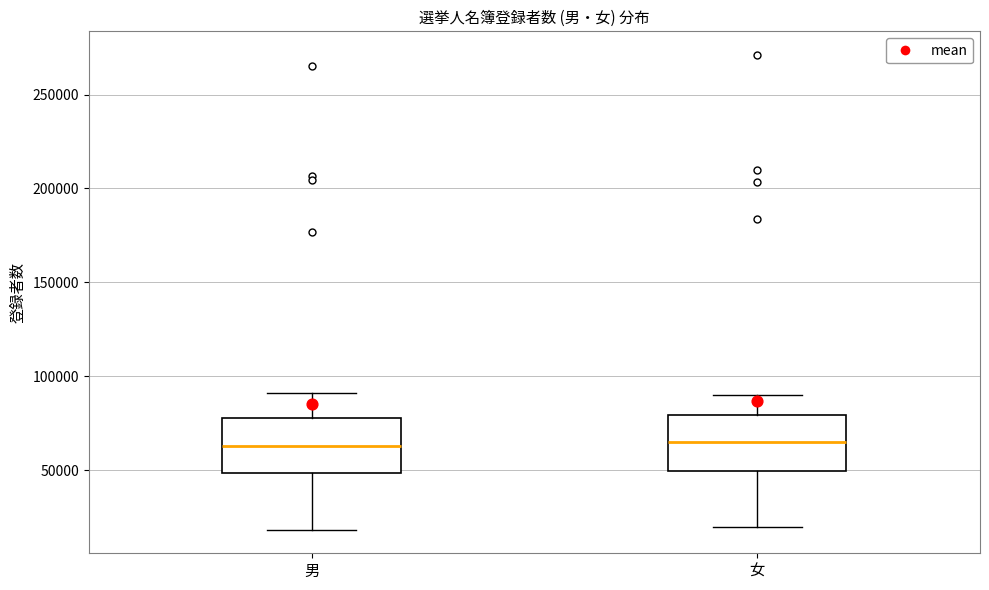

Where does the lower whisker of the box for 女 end on the y-axis? The values are not printed on the chart, so give them approximately, as read against the axis.

20000